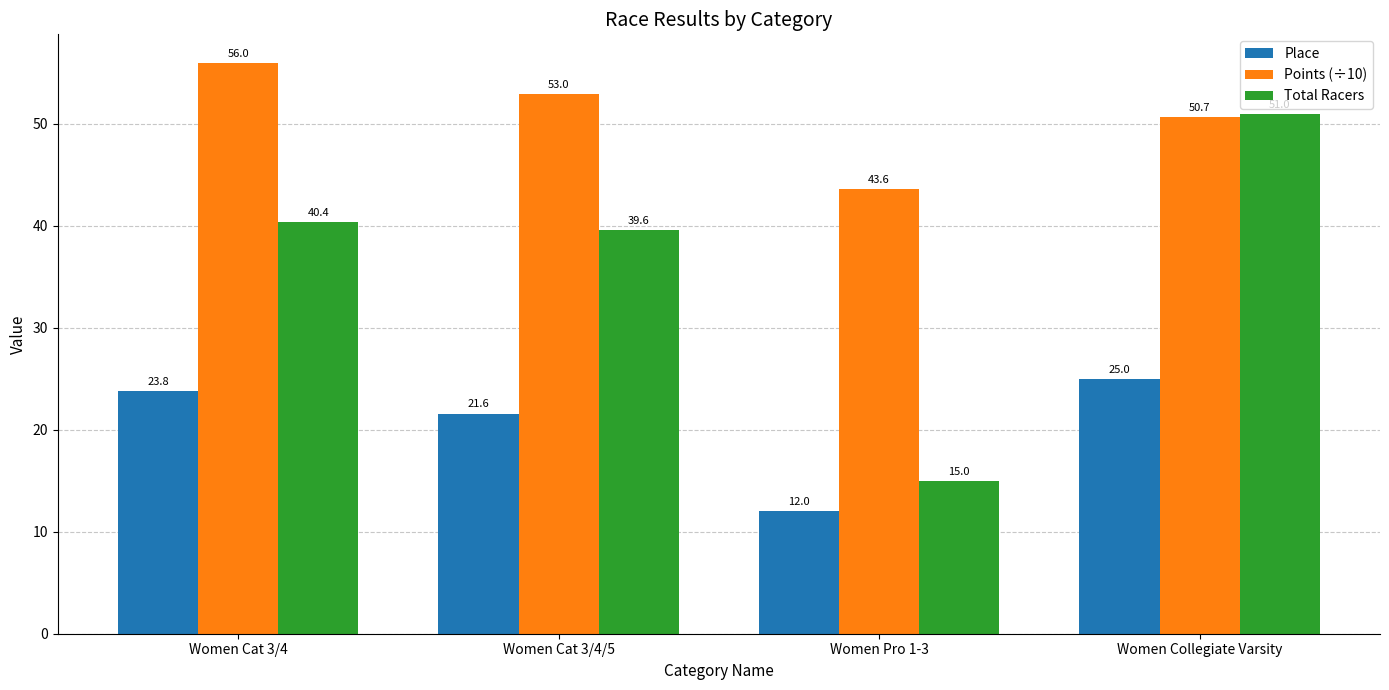

Read the Points (÷10) value at Women Cat 3/4.

56.0